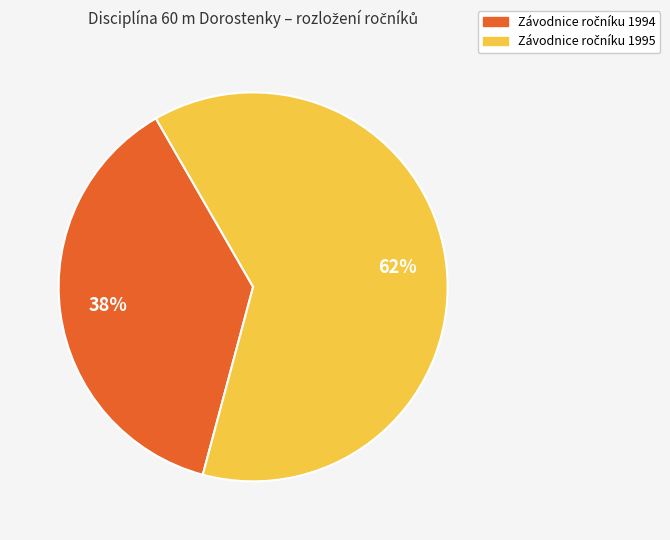

To the nearest percent, what is the average slice percentage?

50%